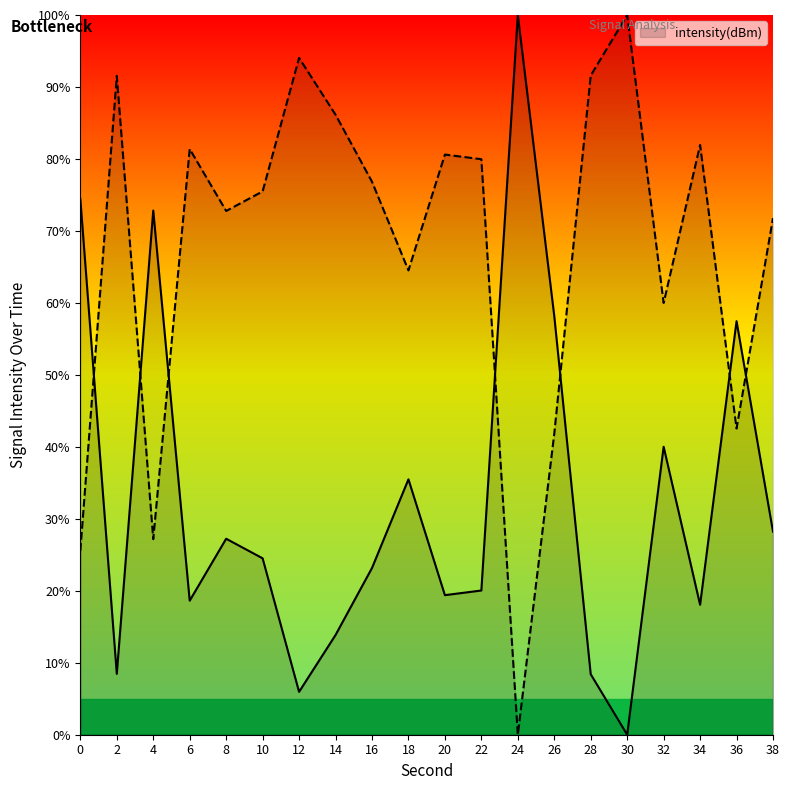

Approximately how many times larger is the value at 4 compared to 28?

8.7